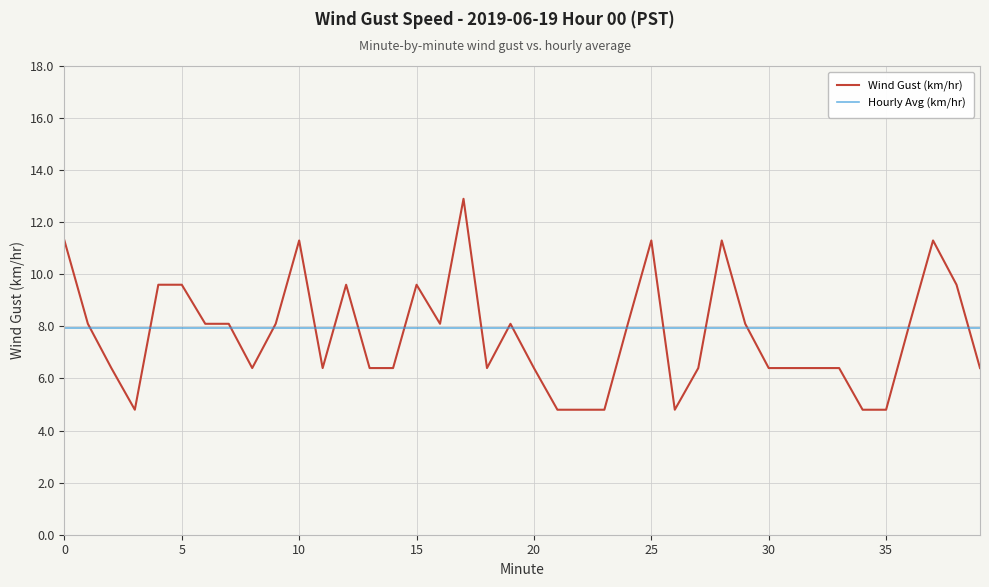

Which series has the widest spread of values?

Wind Gust (km/hr)